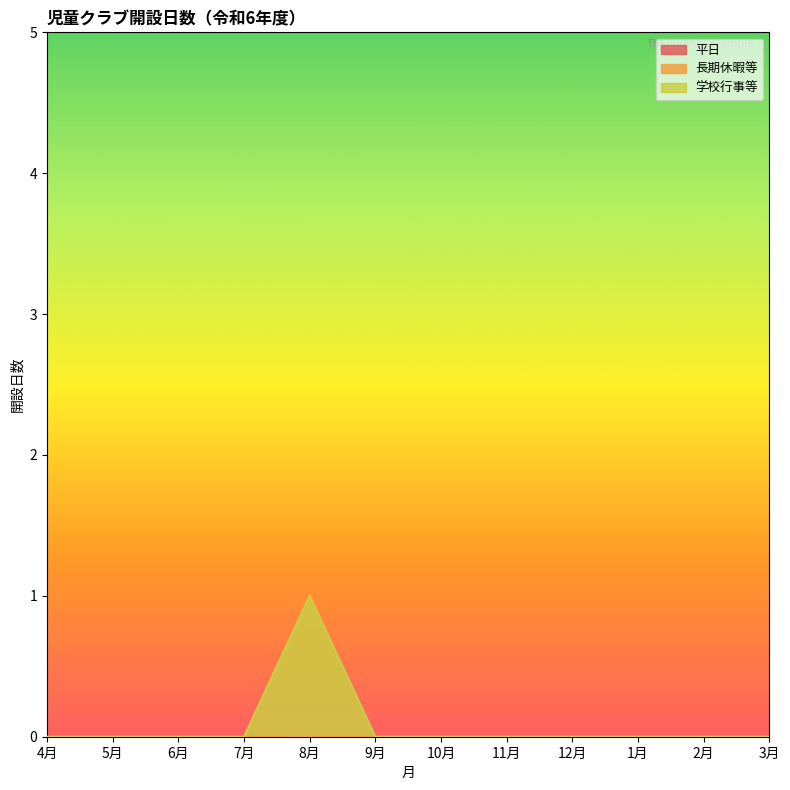

At which label is 学校行事等 closest to 0?

4月